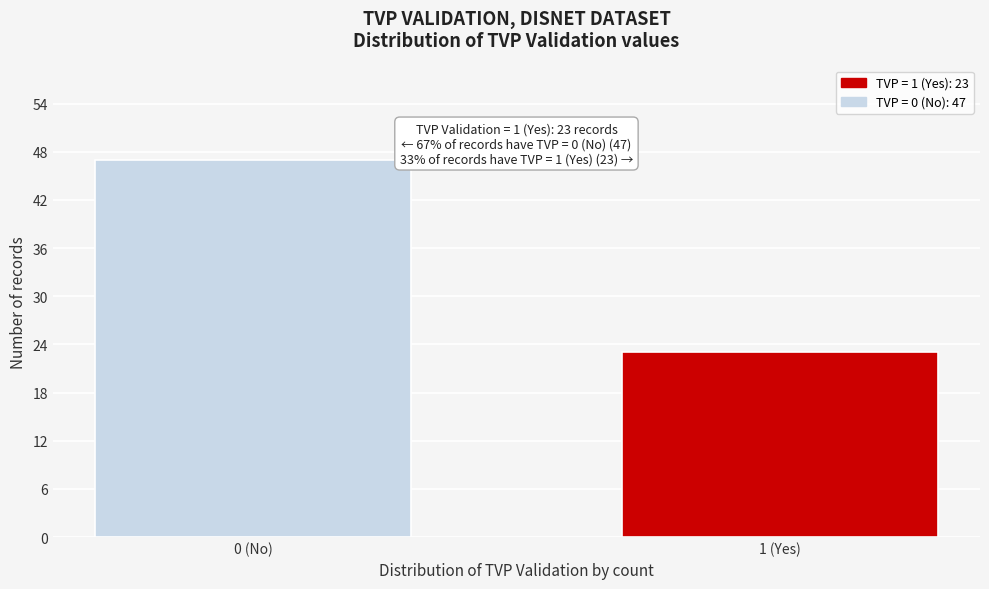

Reading left to right, list all the values displayed in this chart.

0 (No)=47	1 (Yes)=23